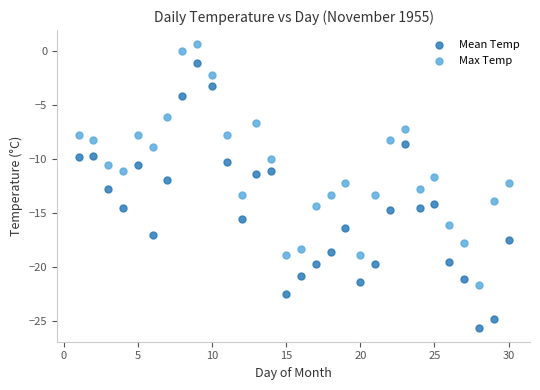

Across all data points, what is the range of Y values (max minus min)?

26.2